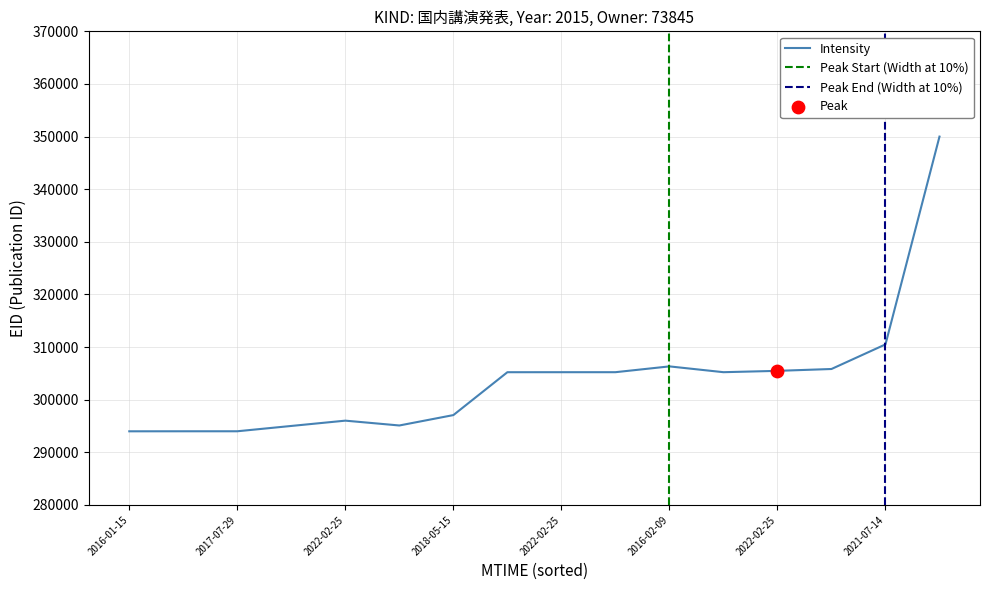

What is the change in value from 2016-01-15T05:39:40 to 2018-05-16T06:36:02?

+1012